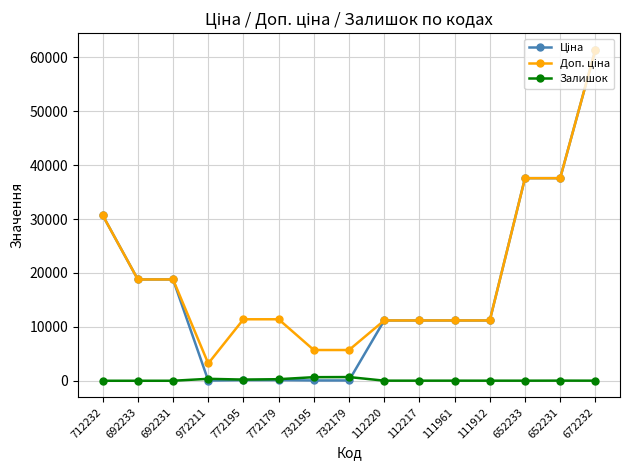

At which category is the sum across all series the highest?

672232